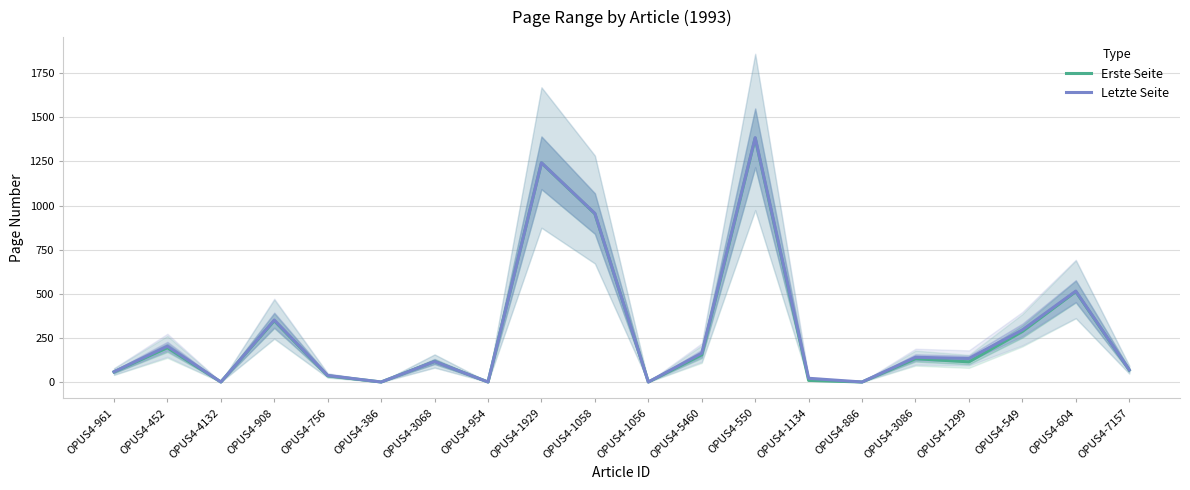

What is the difference between the Letzte Seite values at OPUS4-7157 and OPUS4-1929?

1173